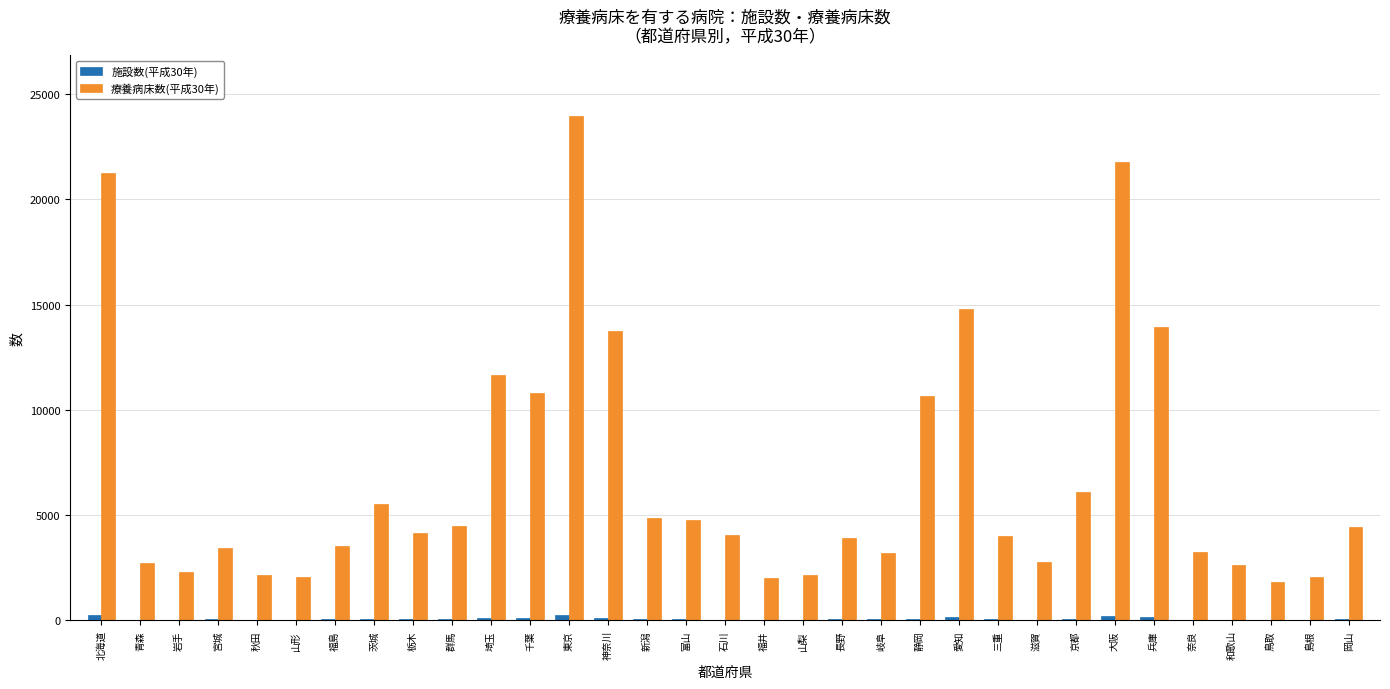

True or false: 療養病床数(平成30年) has a value of 3699 at 埼玉.

False